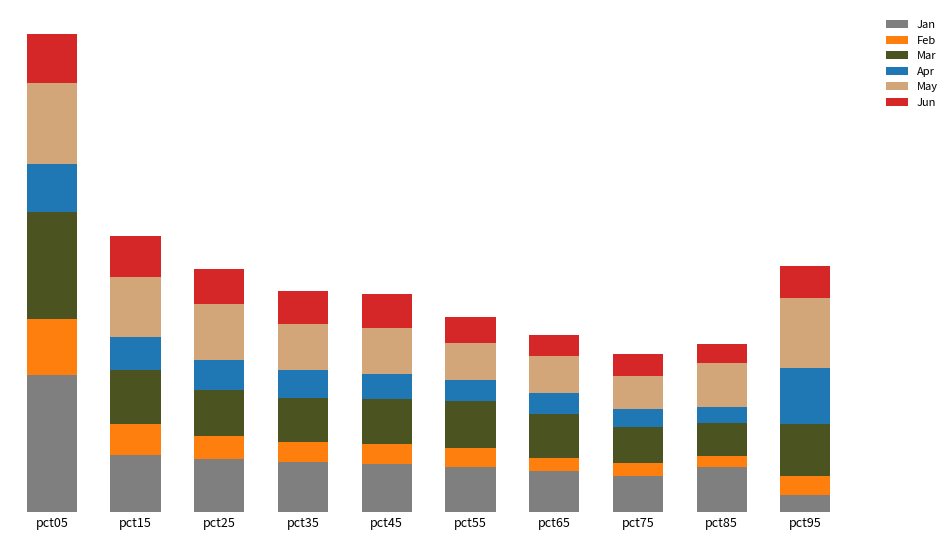

Are the bars grouped side by side (vs. stacked)?

No